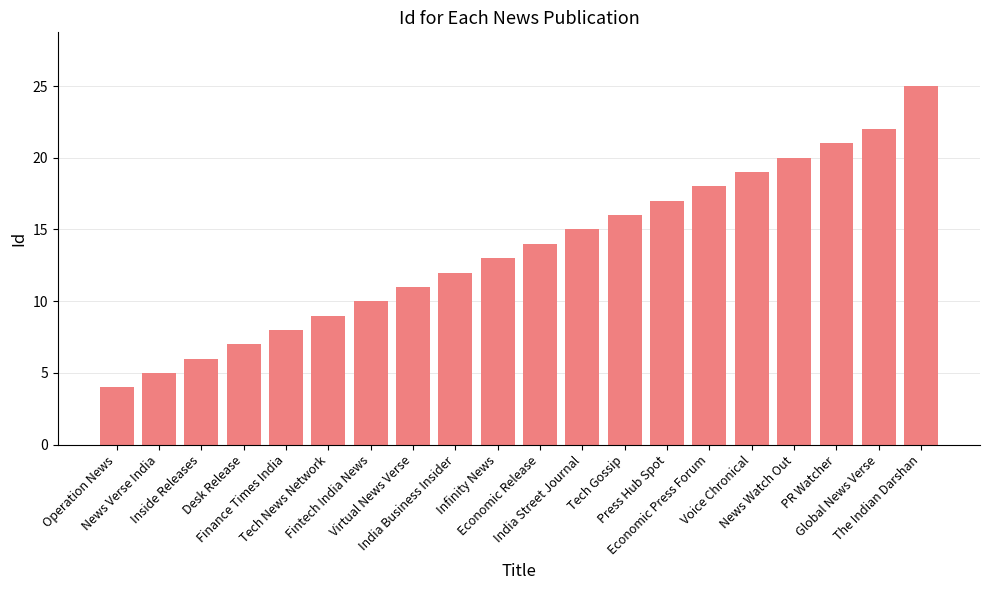

What is the greatest value displayed?

25